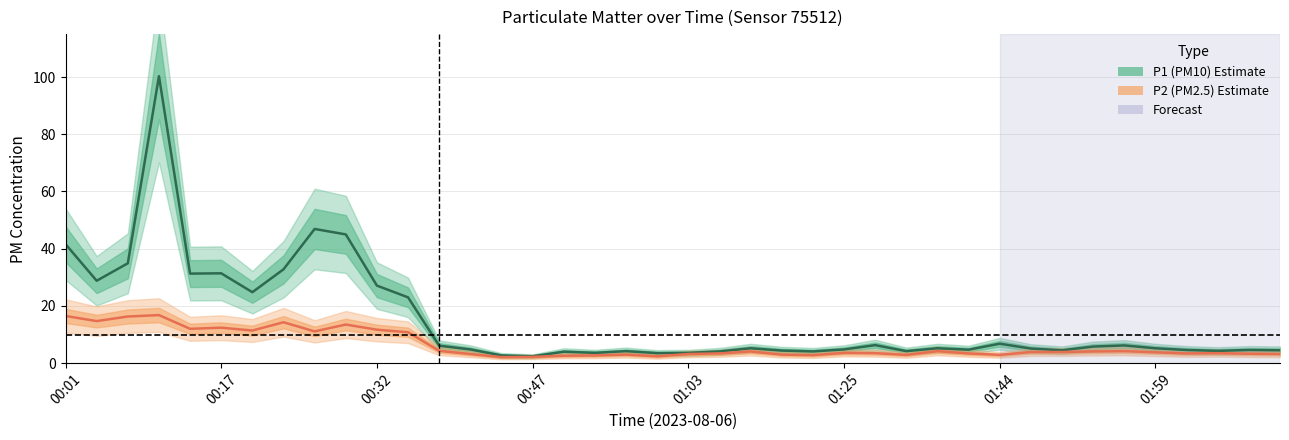

True or false: P2 and P1 cross at least once.

False